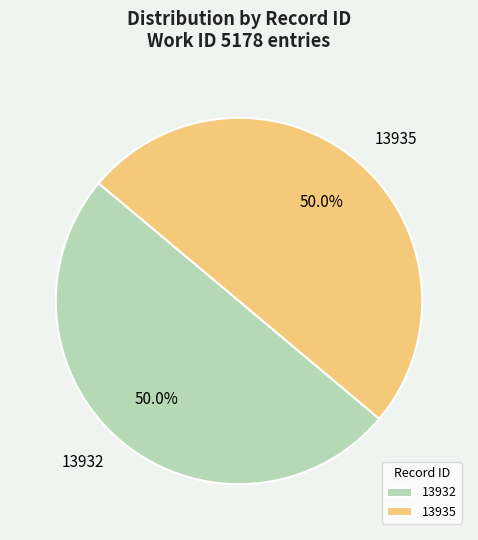

How many segments does this pie chart have?

2